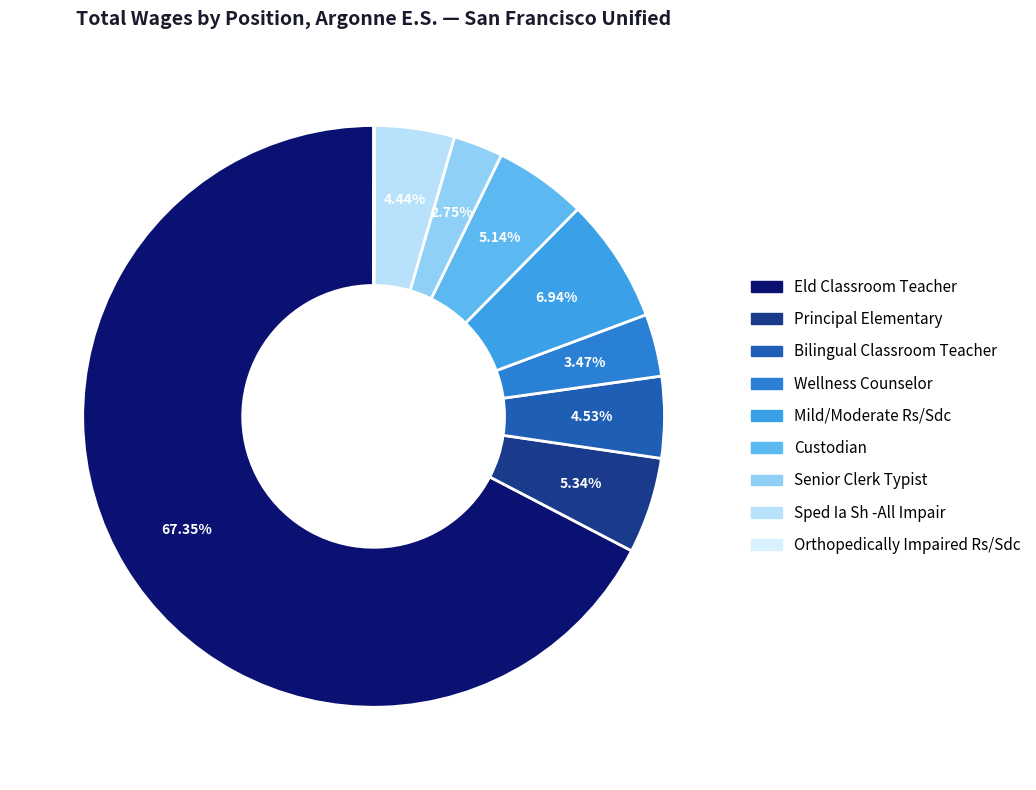

What is the ratio of the value at Principal Elementary to the value at Wellness Counselor?

1.5